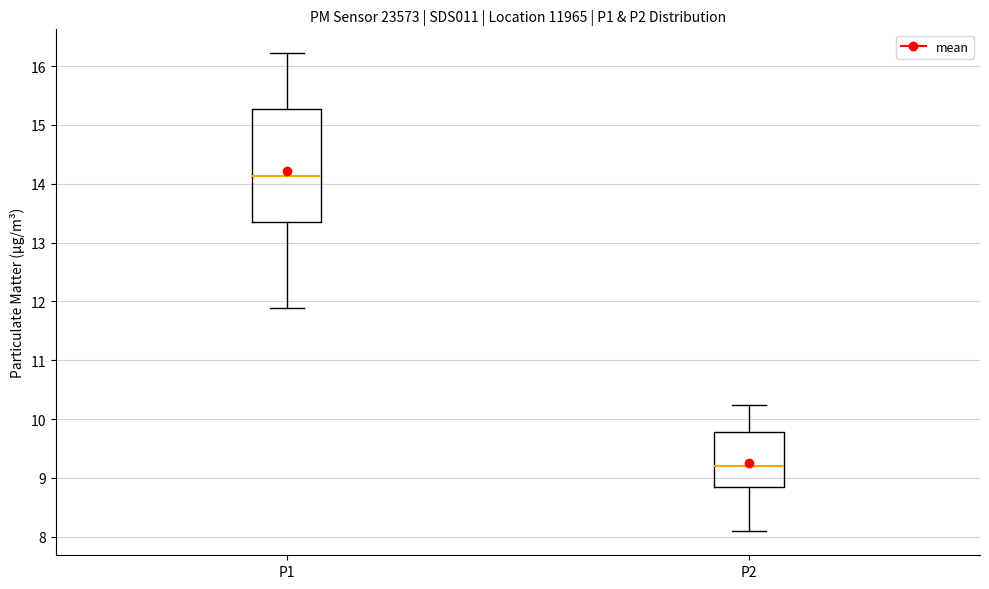

Reading left to right, transcribe this box plot: for each box, give where its median line is, the range the box spans, and where its two whiskers end, as read against the y-axis. The values are not printed on the chart, so give them approximately, as read against the axis.

P1: median 14.1, box 13.3 to 15.3, whiskers 11.9 to 16.2
P2: median 9.2, box 8.8 to 9.8, whiskers 8.1 to 10.2